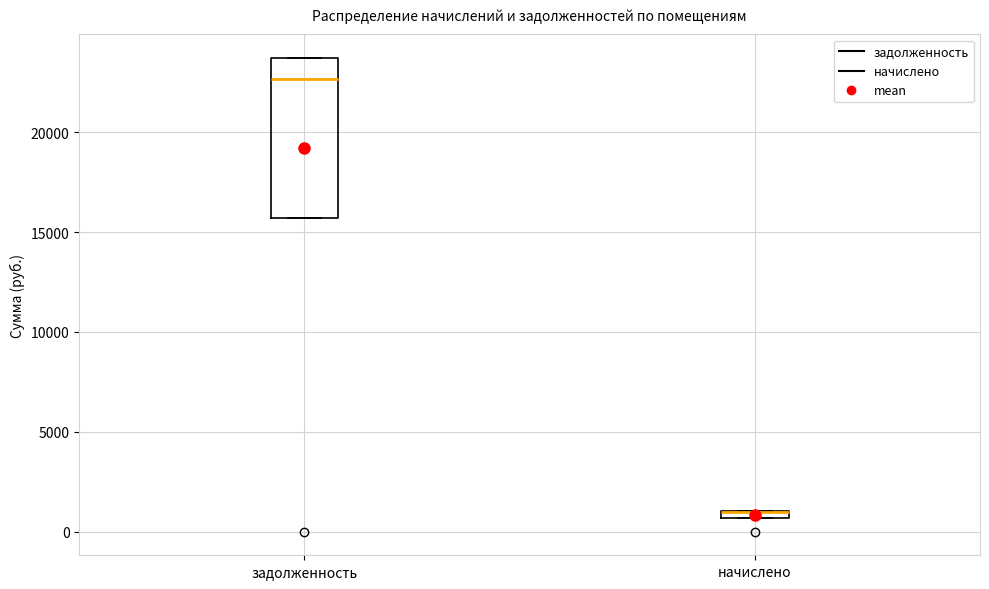

Comparing the boxes themselves (not the whiskers), which one is the tallest?

задолженность